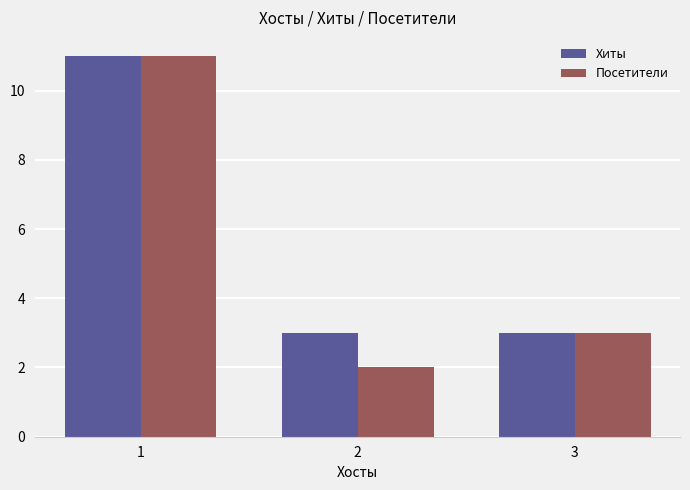

What is the sum of the Хиты values at 3 and 2?

6